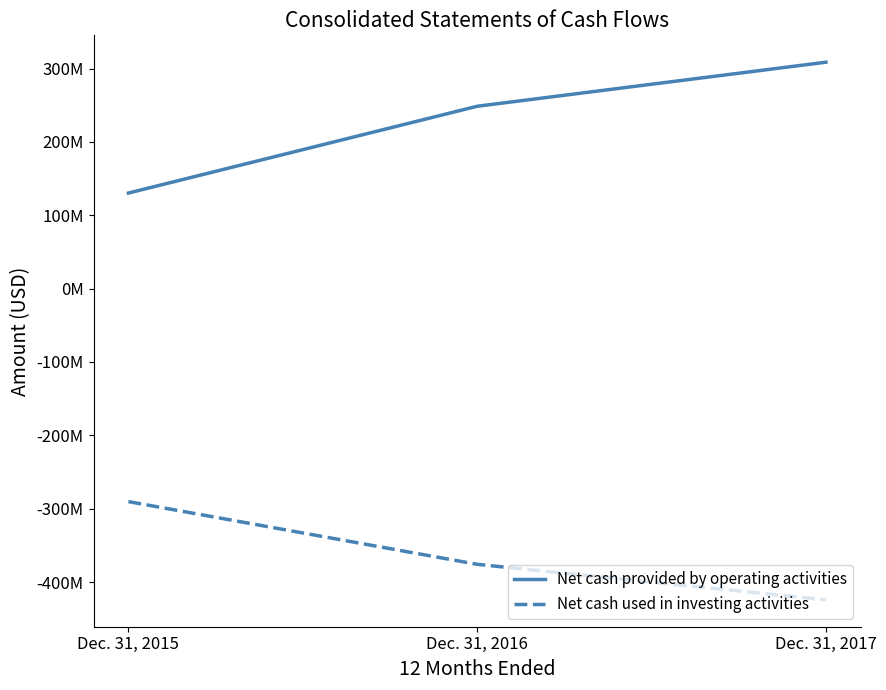

Is it true that Net cash provided by operating activities equals 248633000 at Dec. 31, 2016?

True